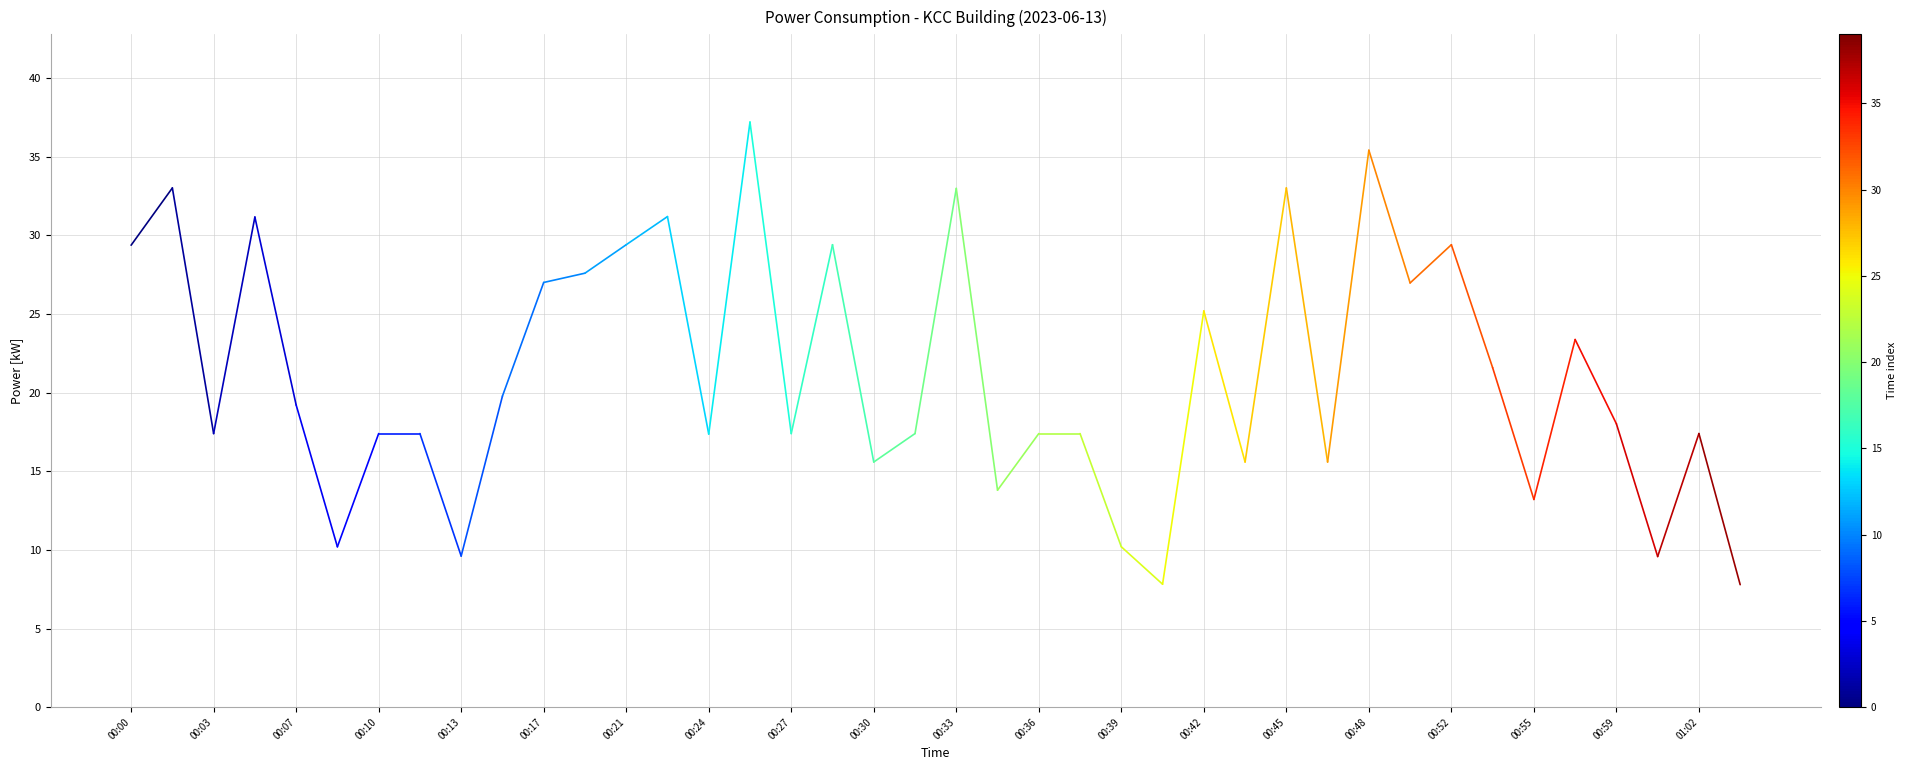

What is the difference between the maximum and minimum values?

29.4